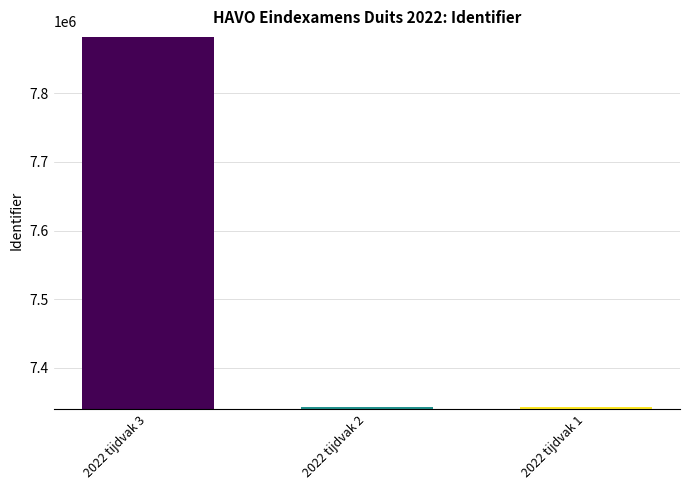

What is the greatest value displayed?

7882097